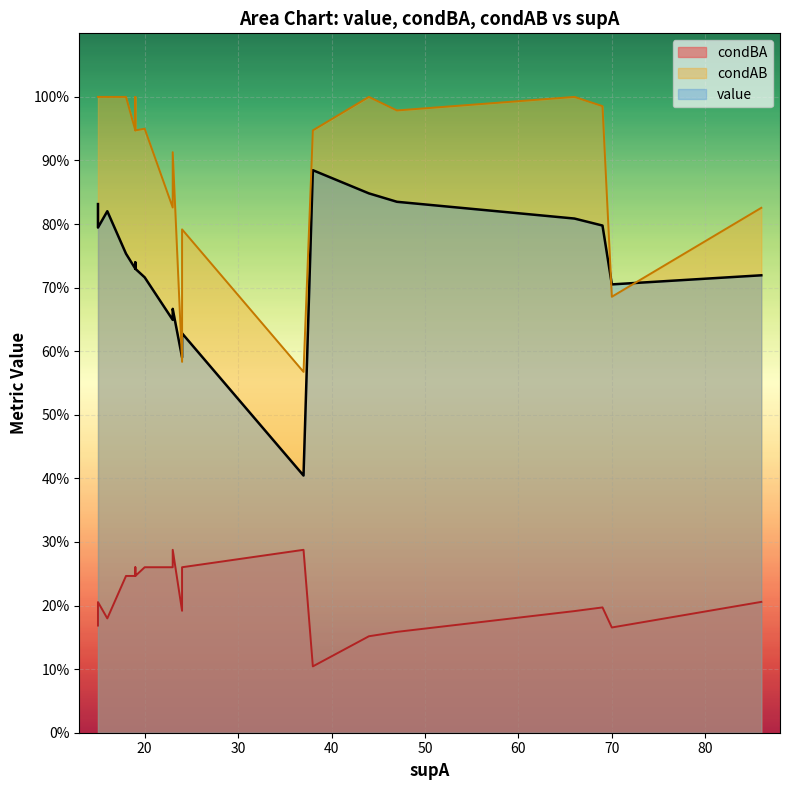

How many lines are shown in the chart?

3